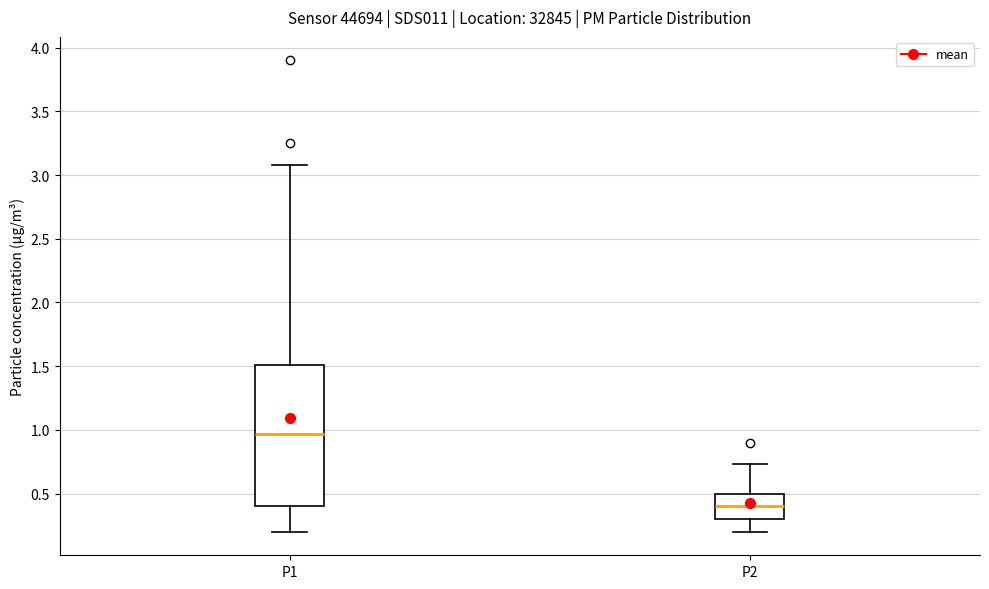

Reading left to right, read every box against the y-axis: the position of its median line, the range the box covers, and the ends of its whiskers. The values are not printed on the chart, so give them approximately, as read against the axis.

P1: median 0.95, box 0.40 to 1.50, whiskers 0.20 to 3.10
P2: median 0.40, box 0.30 to 0.50, whiskers 0.20 to 0.75